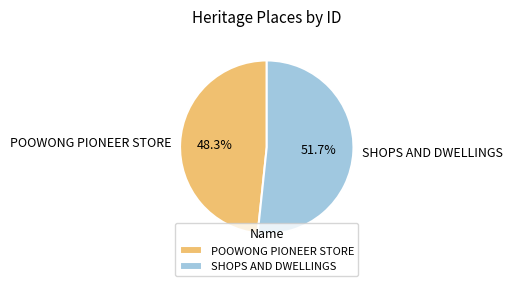

Which slice is the largest?

SHOPS AND DWELLINGS